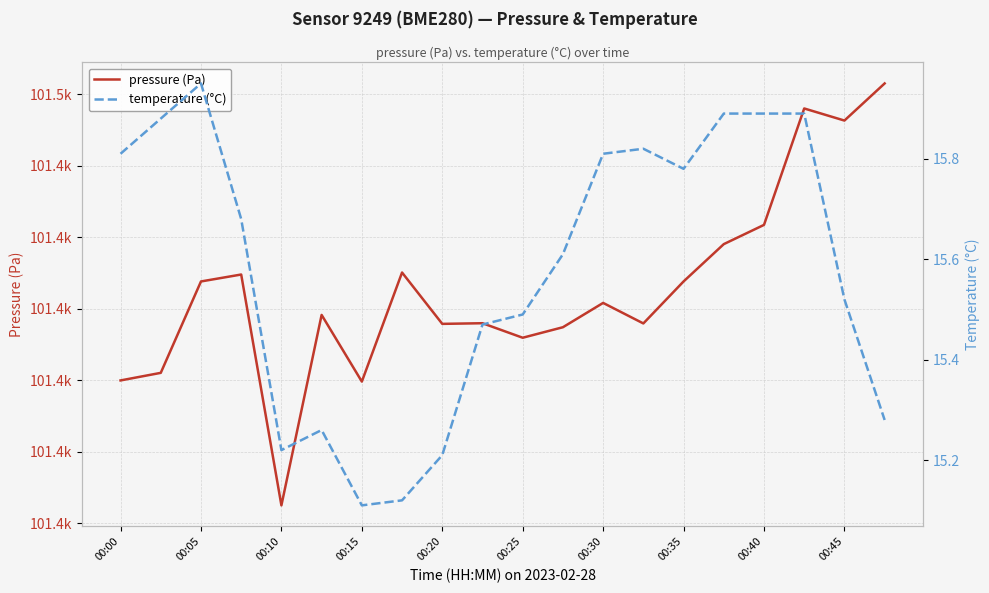

What is the sum of the temperature (°C) values at 00:05 and 00:15?

31.1